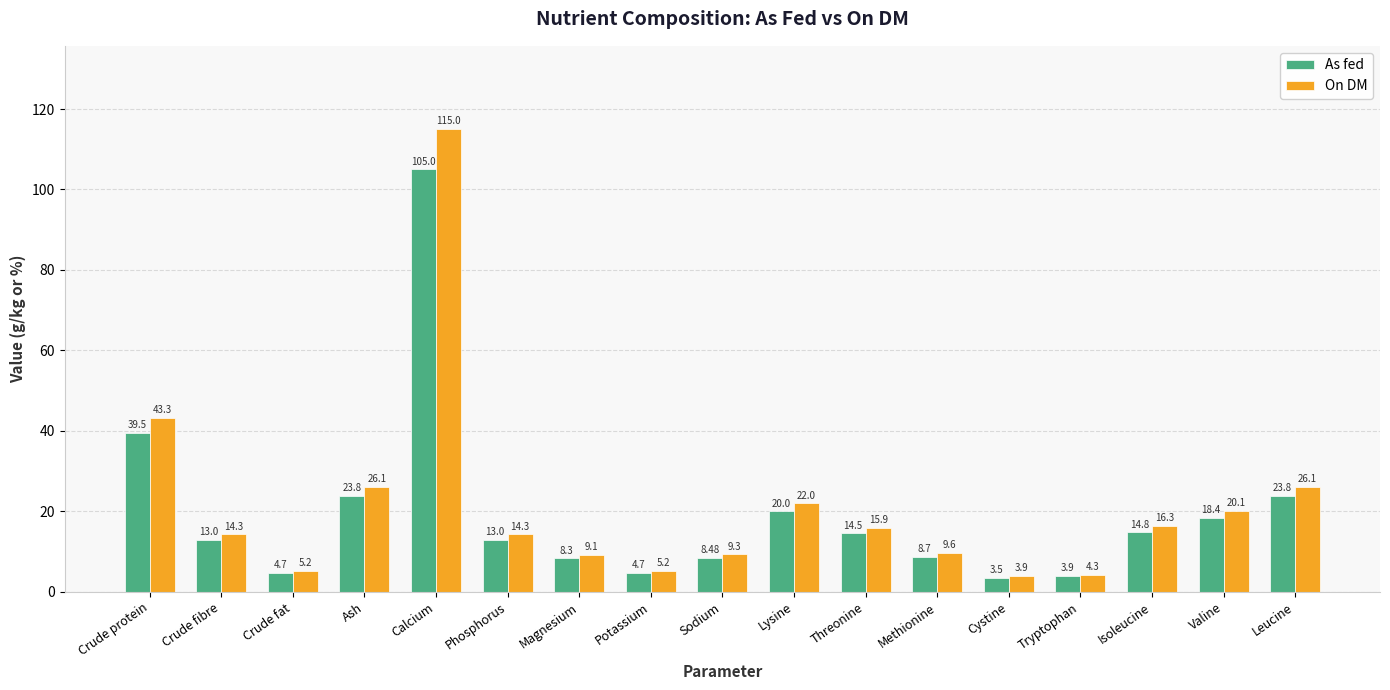

What is the value of the On DM bar at the 3rd from the left?

5.2